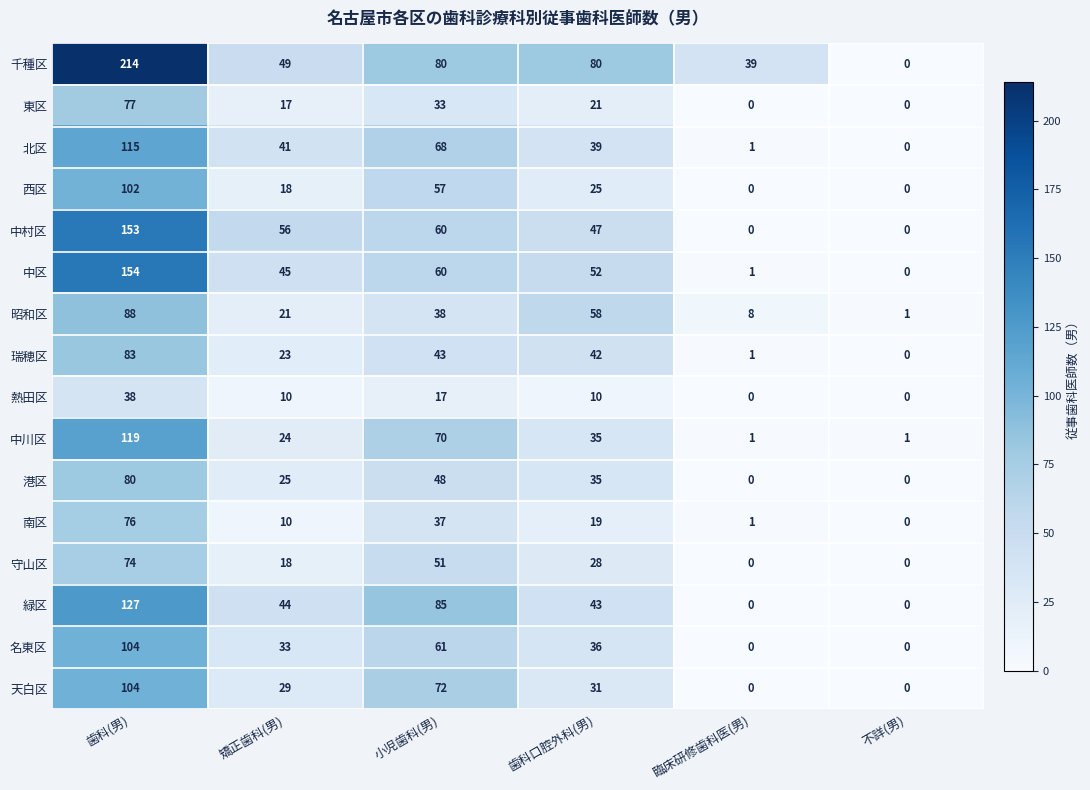

What is the sum of the 天白区 values at 歯科(男) and 不詳(男)?

104